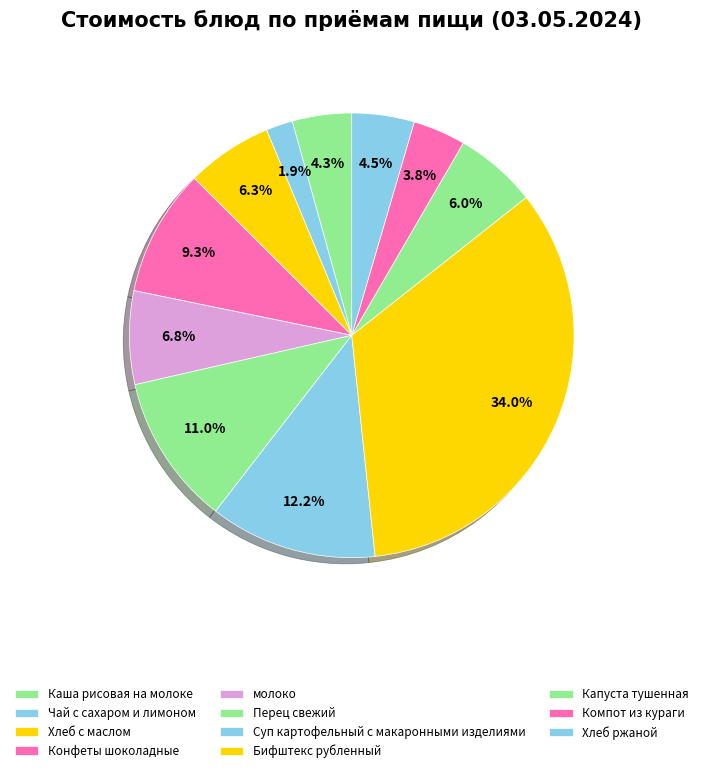

What portion of the pie excludes Хлеб ржаной?

95.5%